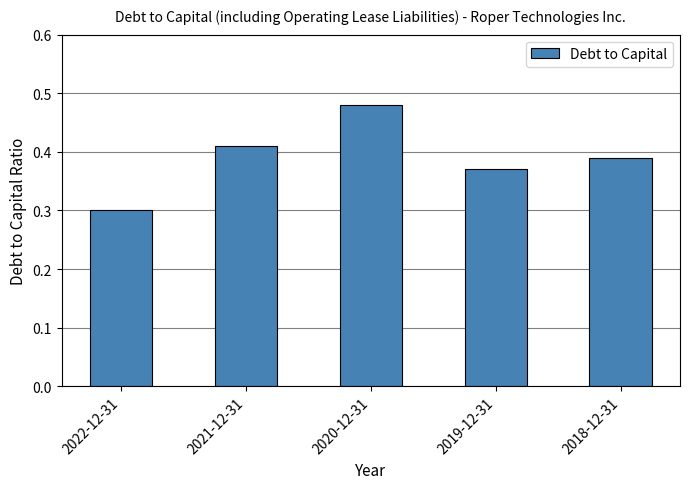

Count the values in the range 0 to 1.

5